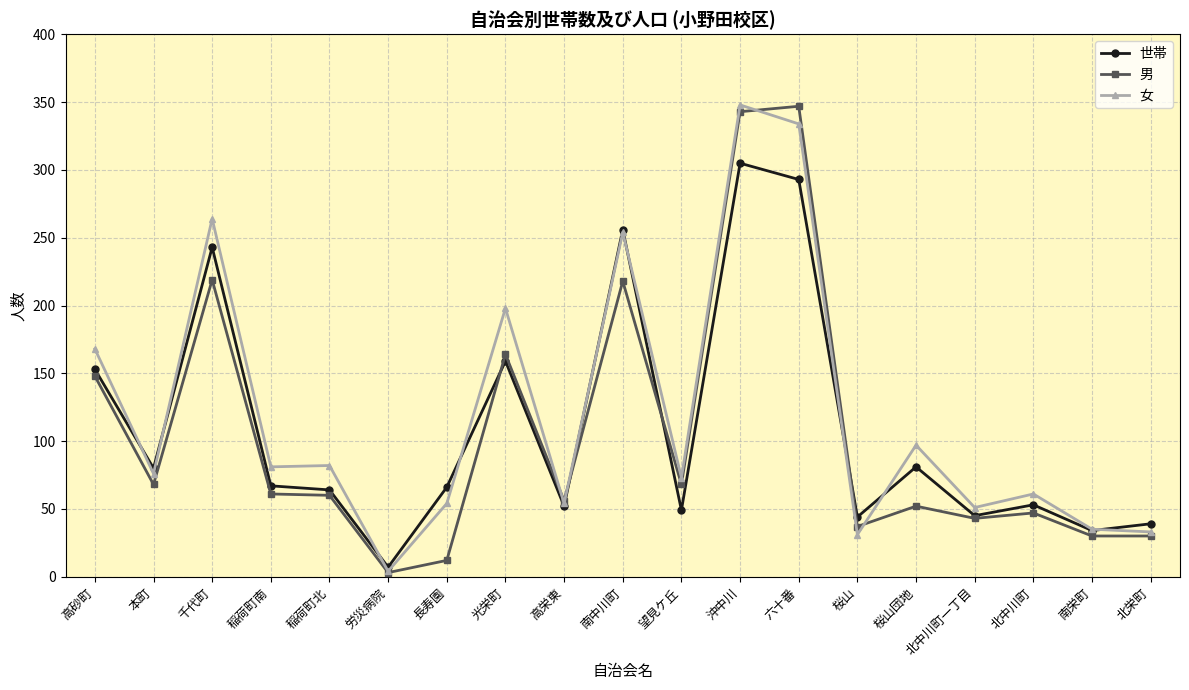

After their last crossing, which series has the higher values: 女 or 世帯?

世帯